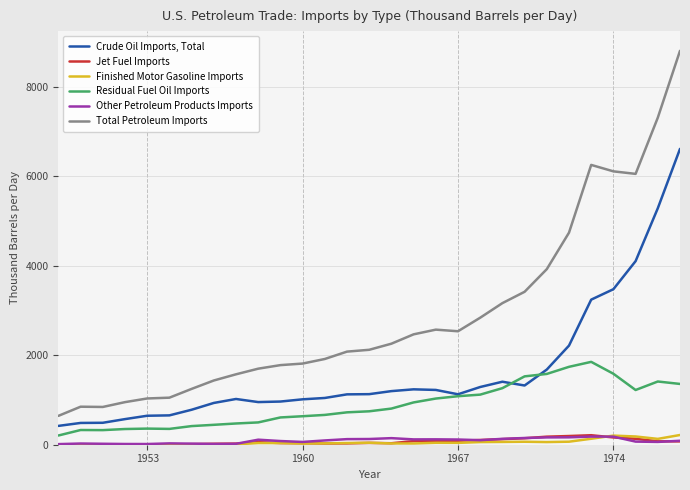

Which series has the largest total across all categories?

Total Petroleum Imports